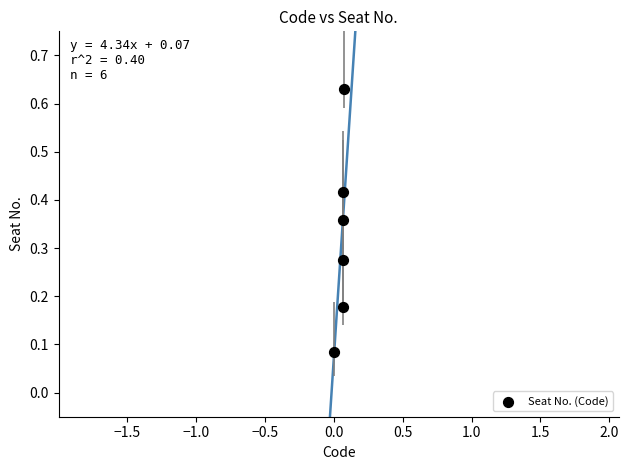

What is the range of Y values (max minus min)?

0.5